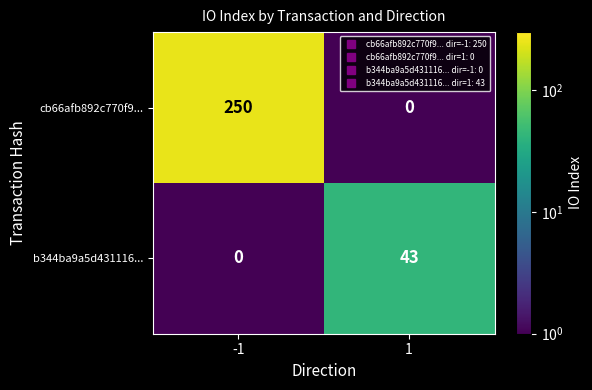

What is the total value across all series at 1?

43